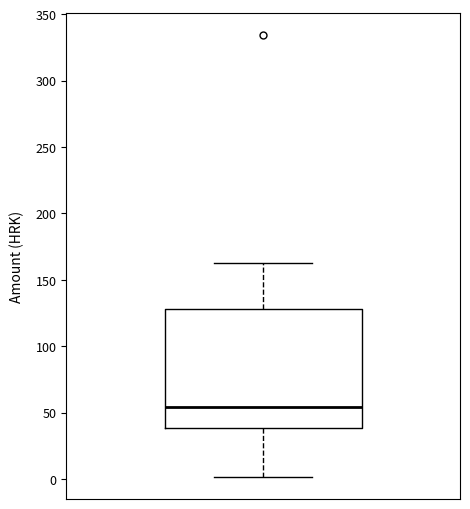

Transcribe this box plot: give where the median line is, the range the box spans, and where the two whiskers end, as read against the y-axis. The values are not printed on the chart, so give them approximately, as read against the axis.

median 55, box 40 to 130, whiskers 0 to 165